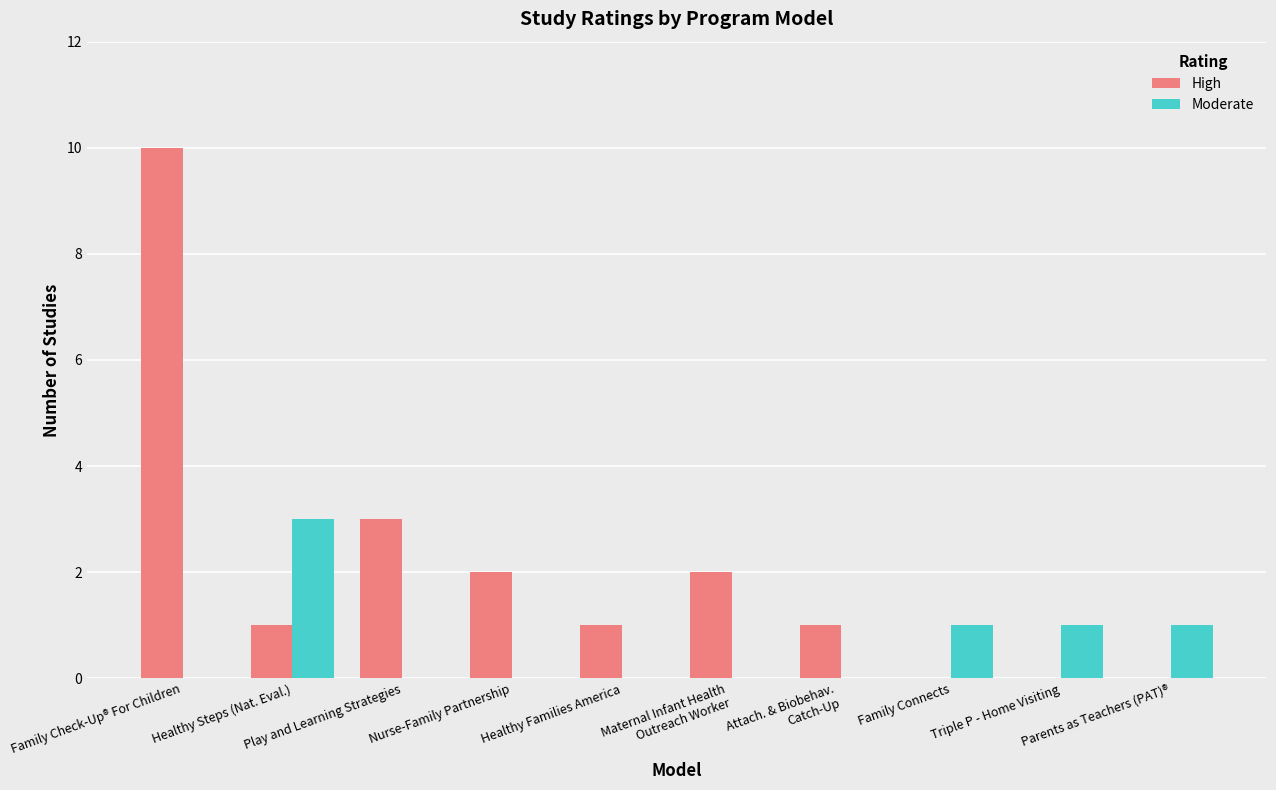

Reading right to left, transcribe all the data shown in this chart.

High: Parents as Teachers (PAT)®=0	Triple P - Home Visiting=0	Family Connects=0	Attach. & Biobehav.
Catch-Up=1	Maternal Infant Health
Outreach Worker=2	Healthy Families America=1	Nurse-Family Partnership=2	Play and Learning Strategies=3	Healthy Steps (Nat. Eval.)=1	Family Check-Up® For Children=10
Moderate: Parents as Teachers (PAT)®=1	Triple P - Home Visiting=1	Family Connects=1	Attach. & Biobehav.
Catch-Up=0	Maternal Infant Health
Outreach Worker=0	Healthy Families America=0	Nurse-Family Partnership=0	Play and Learning Strategies=0	Healthy Steps (Nat. Eval.)=3	Family Check-Up® For Children=0